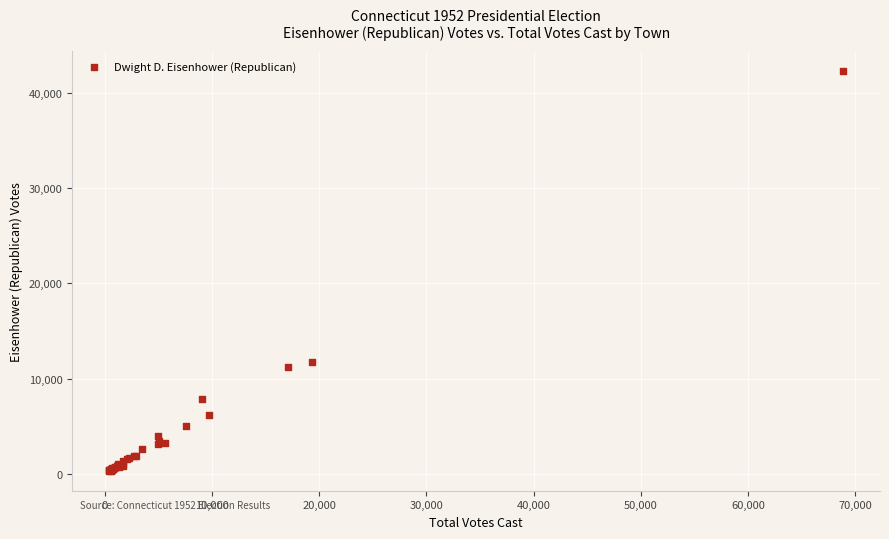

What Y value in the scatter plot is closest to 21311?

11751